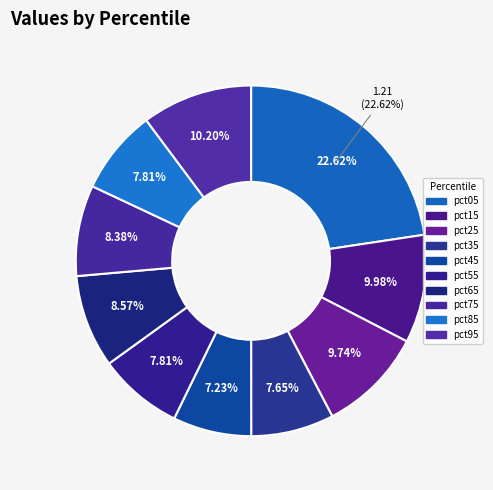

Count the number of slices in the pie.

10